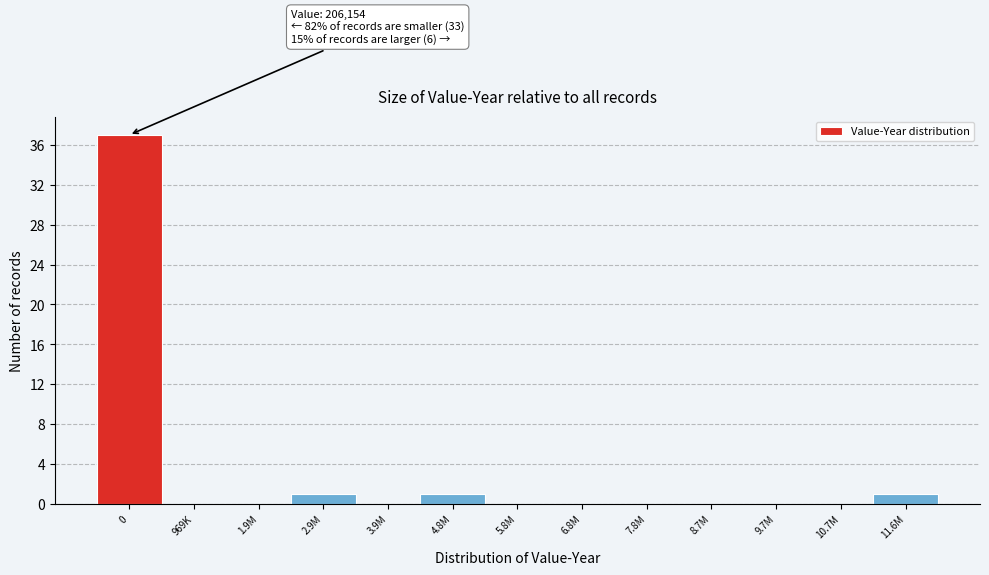

Reading left to right, what are all the values shown in this chart?

0=37	969K=0	1.9M=0	2.9M=1	3.9M=0	4.8M=1	5.8M=0	6.8M=0	7.8M=0	8.7M=0	9.7M=0	10.7M=0	11.6M=1